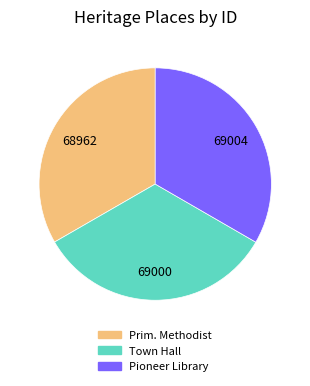

Is there a majority slice in this chart?

No